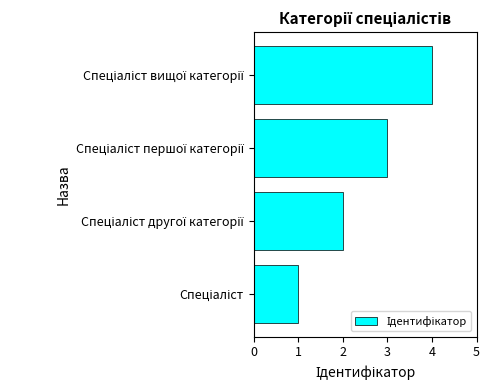

What is the greatest value displayed?

4